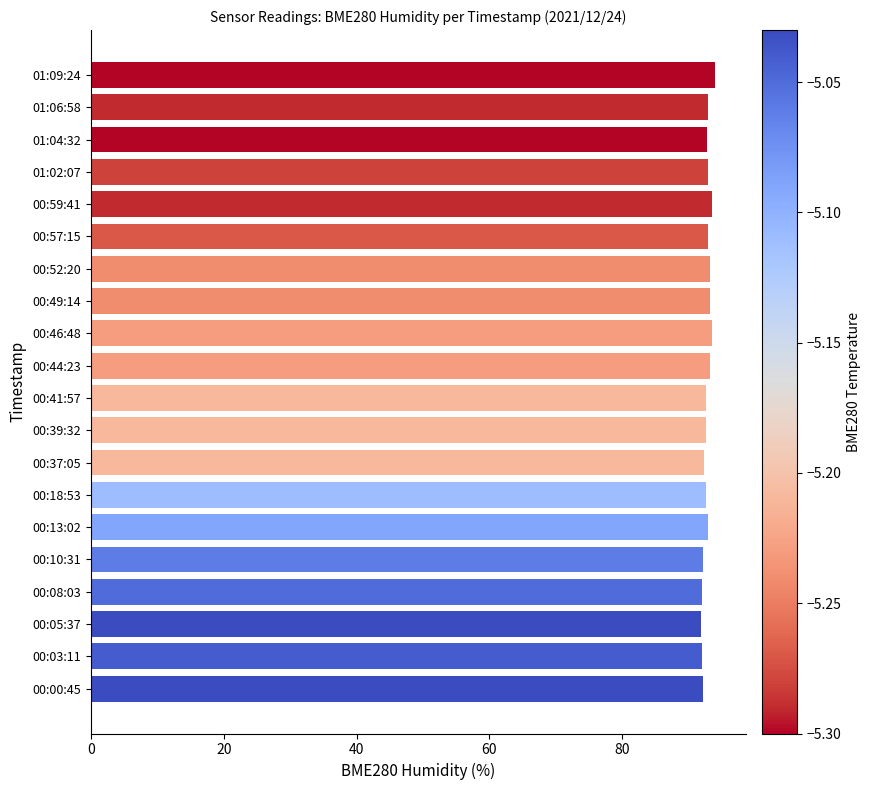

What is the maximum value shown in the chart?

93.9